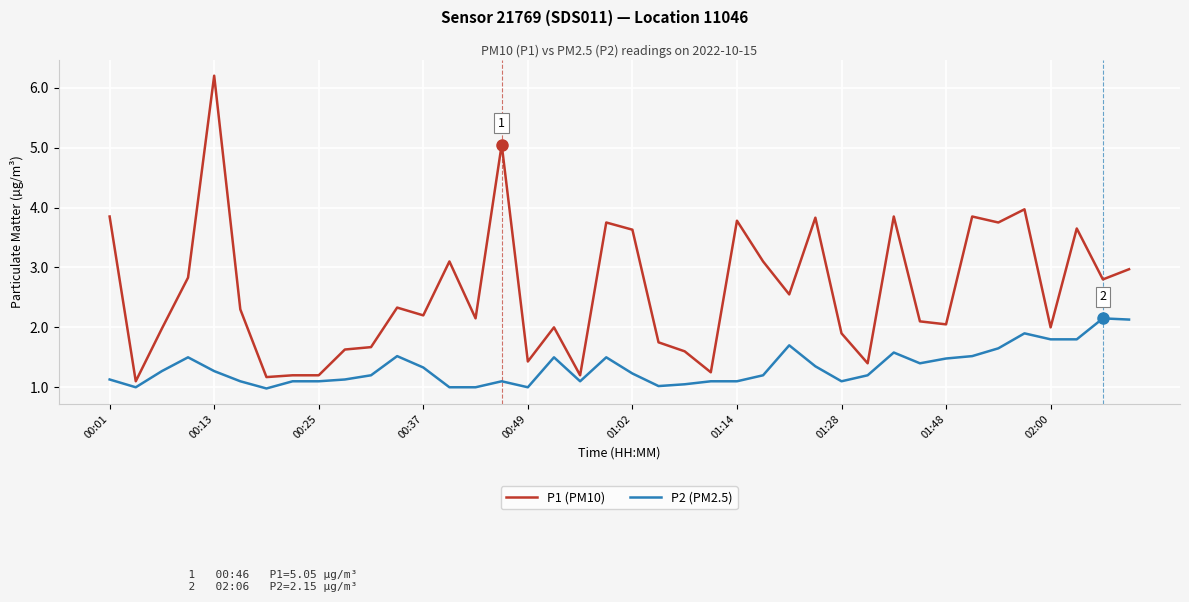

What is the difference between the maximum and minimum values in the P1 (PM10) series?

5.1